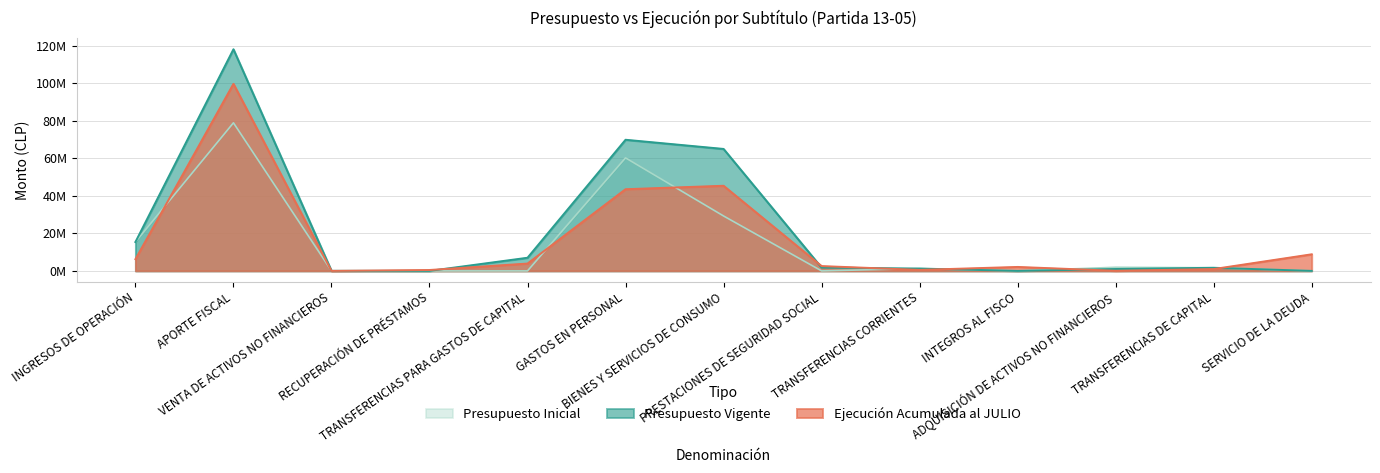

What is the total value across all series at INTEGROS AL FISCO?

2104800